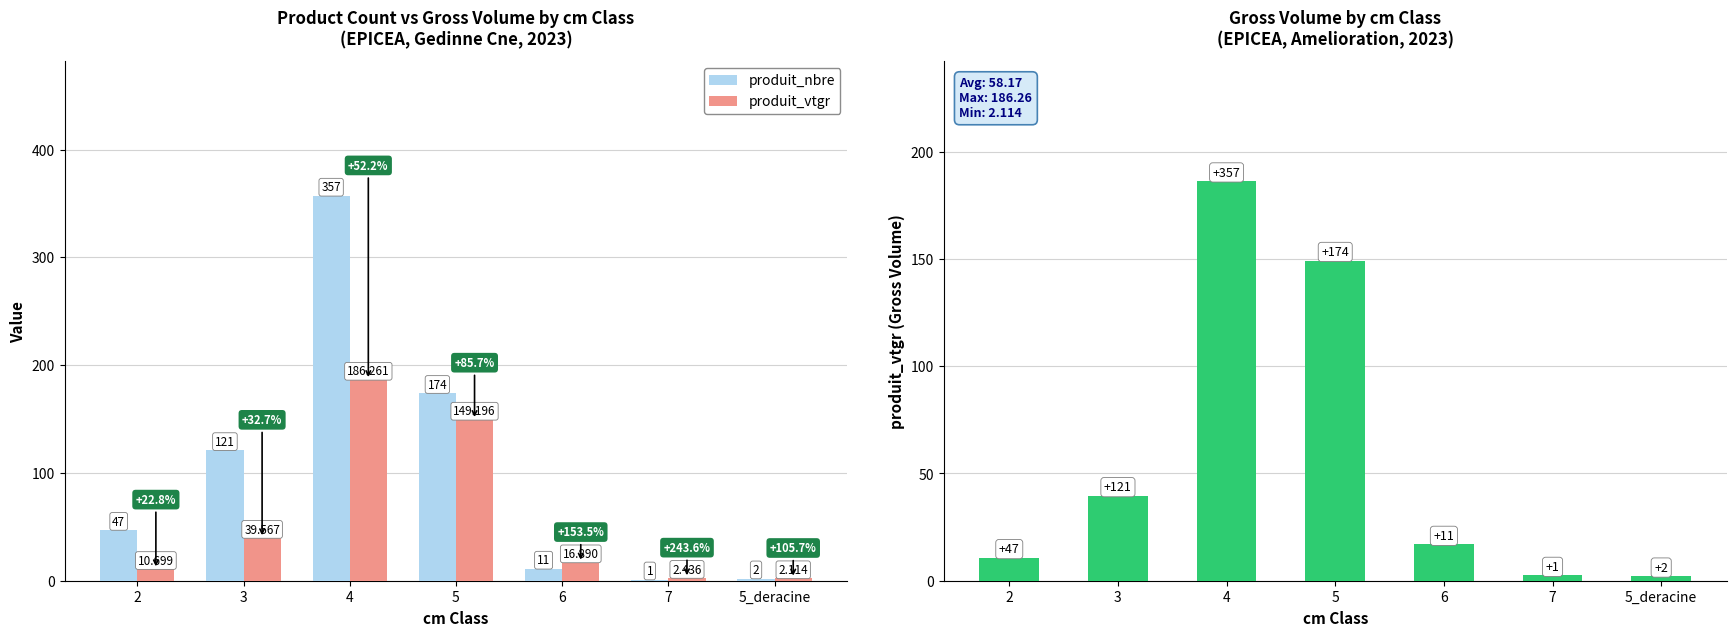

What position from the right is 6?

3